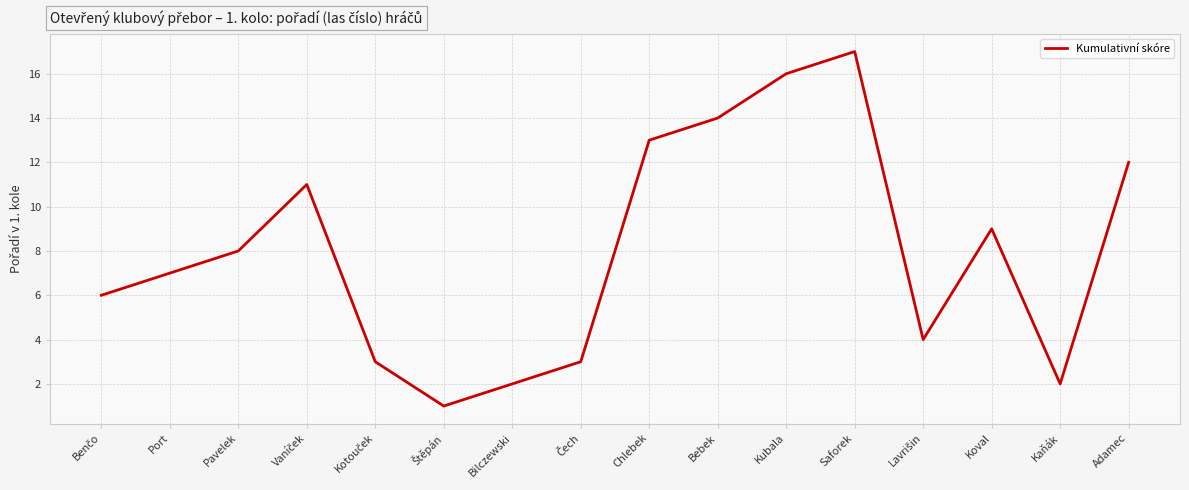

True or false: there are more than 0 points higher than both neighbors.

True